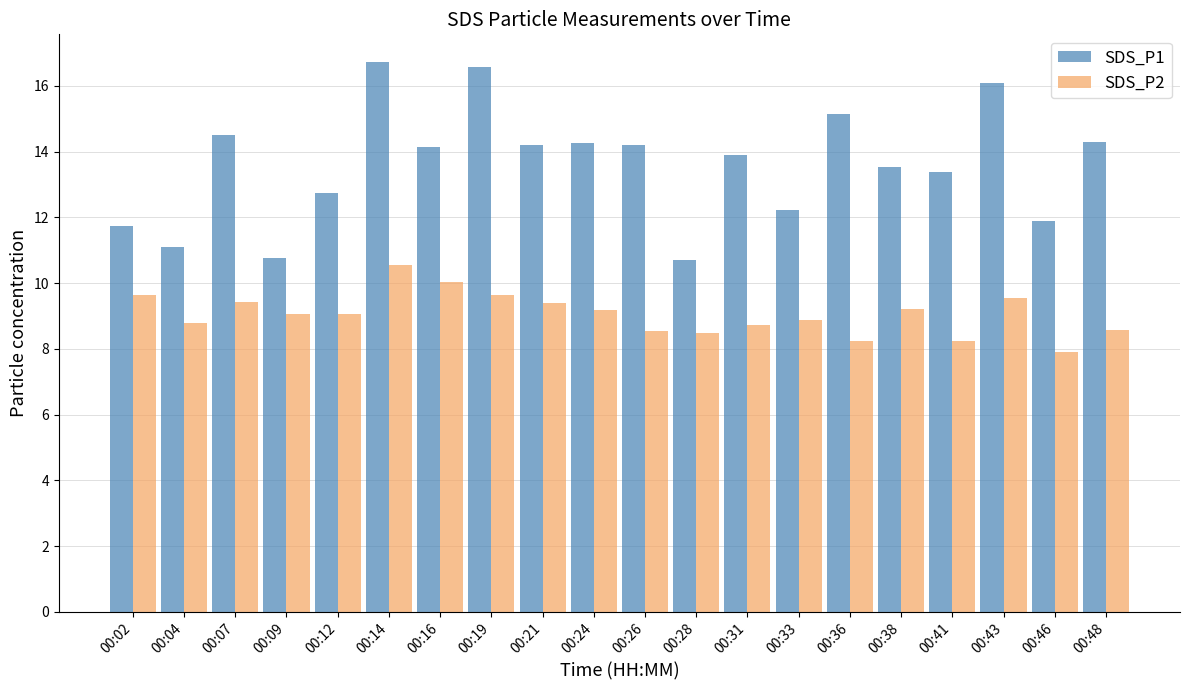

What is the greatest value displayed?

16.7